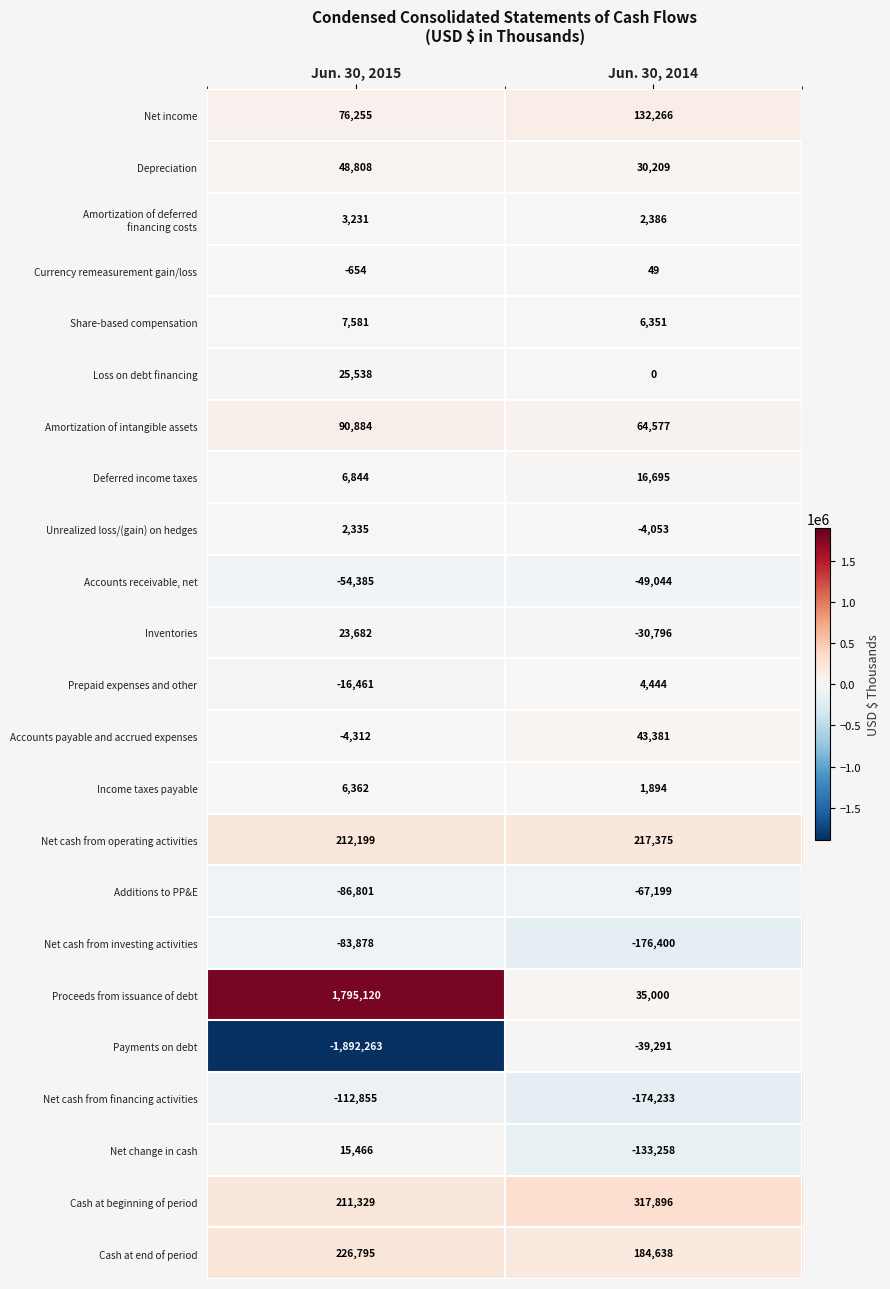

The value of Cash at beginning of period at Jun. 30, 2014 is 317896. True or false?

True